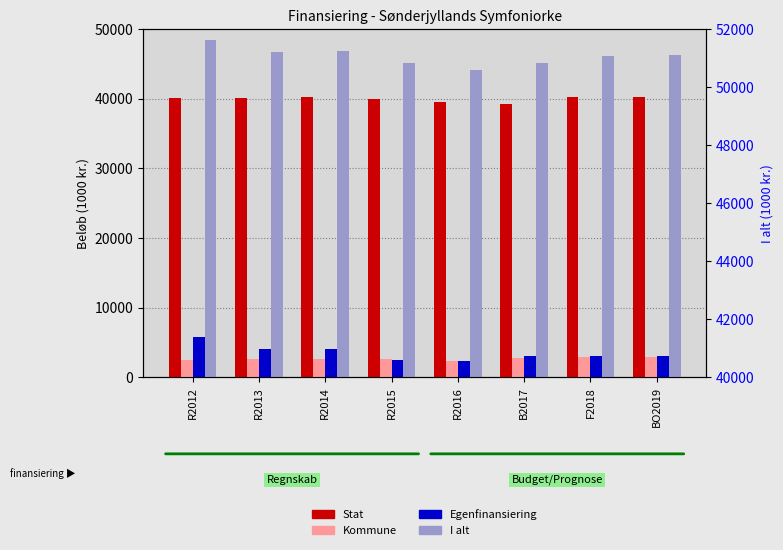

What is the maximum value for Stat?

40300